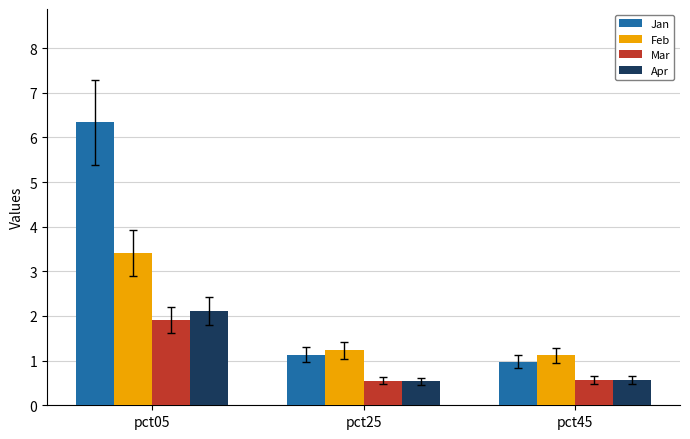

Is it true that Mar equals 0.1 at pct25?

False